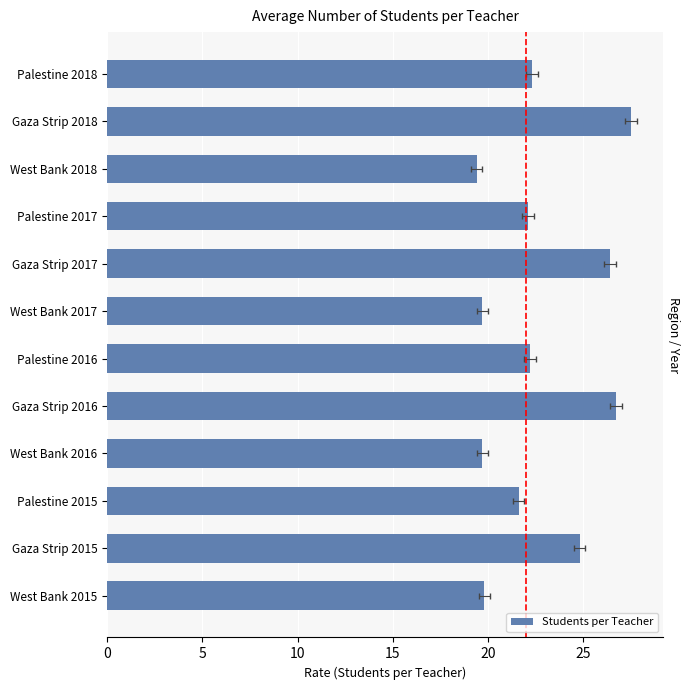

The chart shows a value of 19.7 at West Bank 2016. True or false?

True